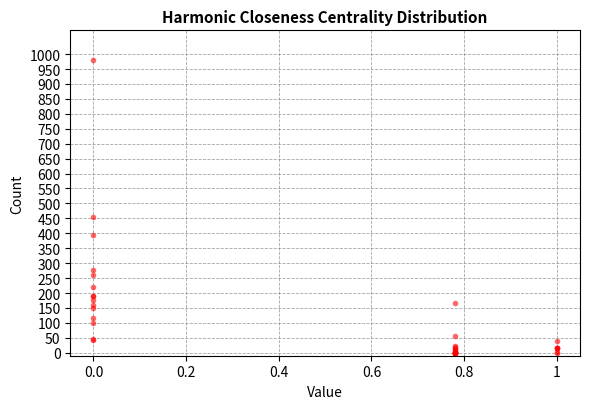

What Y value in the scatter plot is closest to 490?

454